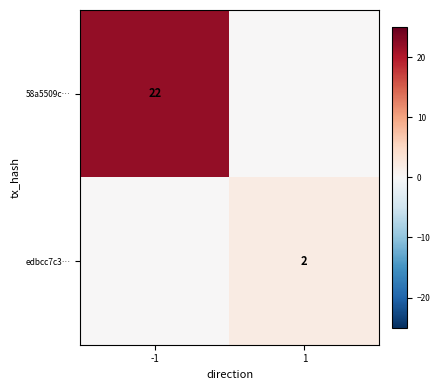

True or false: edbcc7c3… has a value of 2 at 1.

True